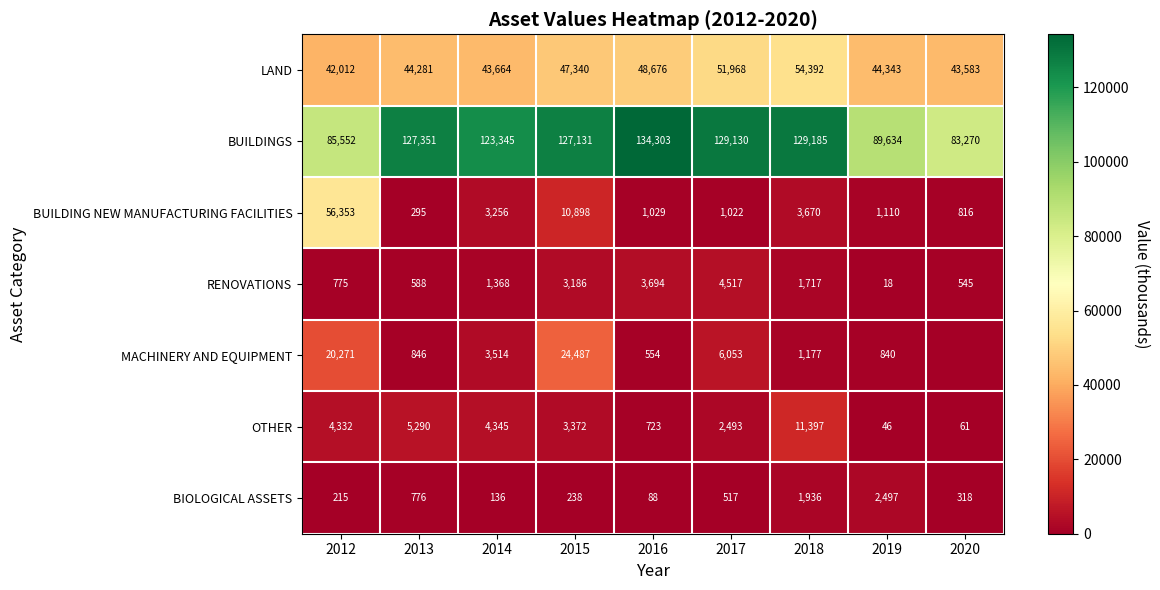

What is the total value across all series at 2014?

179628